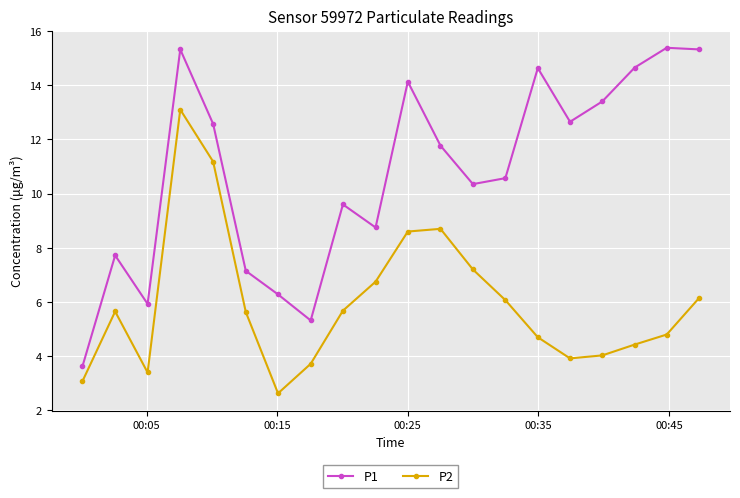

What is the value of the P1 point at the 3rd from the left?

5.9